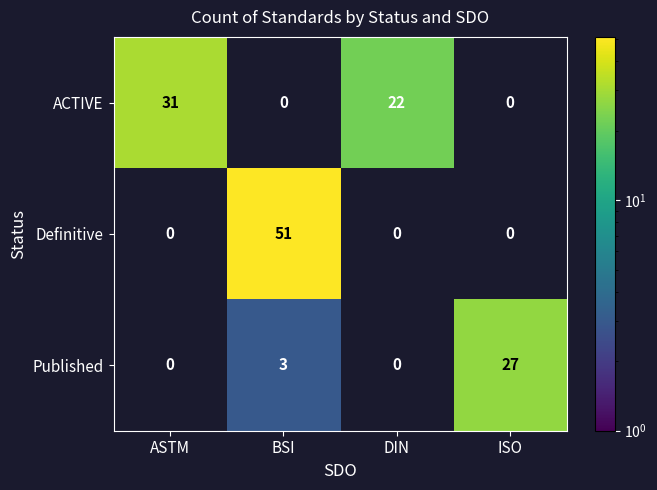

Reading left to right, transcribe all the data shown in this chart.

ACTIVE: ASTM=31	BSI=0	DIN=22	ISO=0
Definitive: ASTM=0	BSI=51	DIN=0	ISO=0
Published: ASTM=0	BSI=3	DIN=0	ISO=27